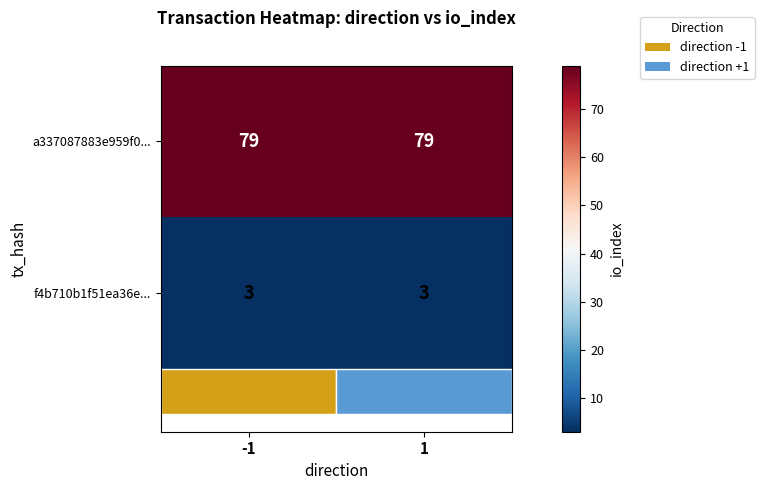

What is the sum of all a337087883e959f0... values?

158